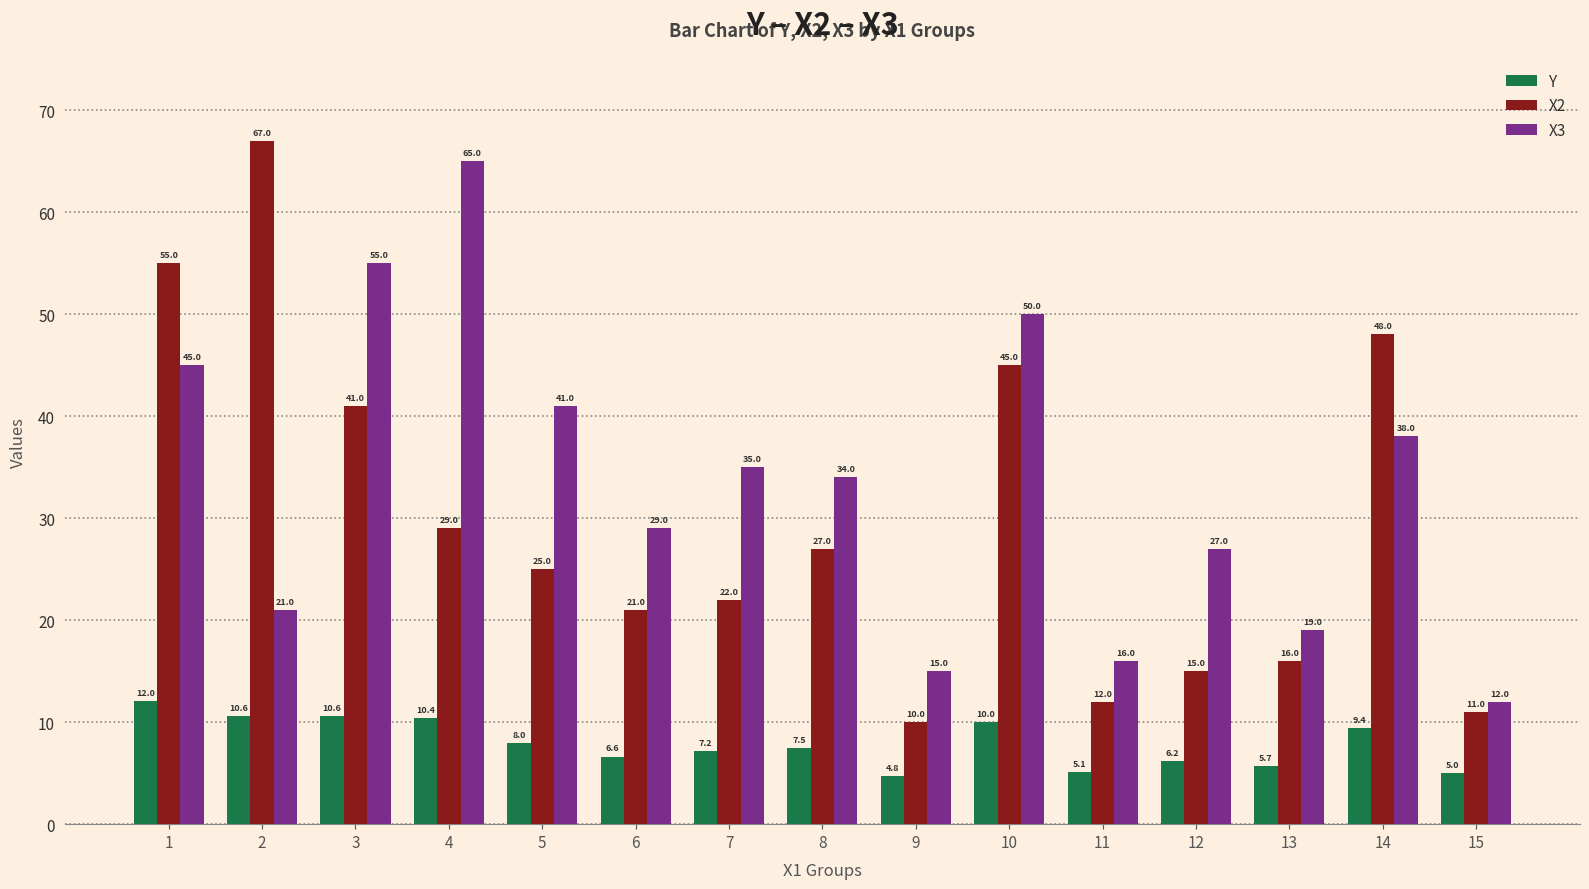

What is the approximate value of Y at 3?

10.6